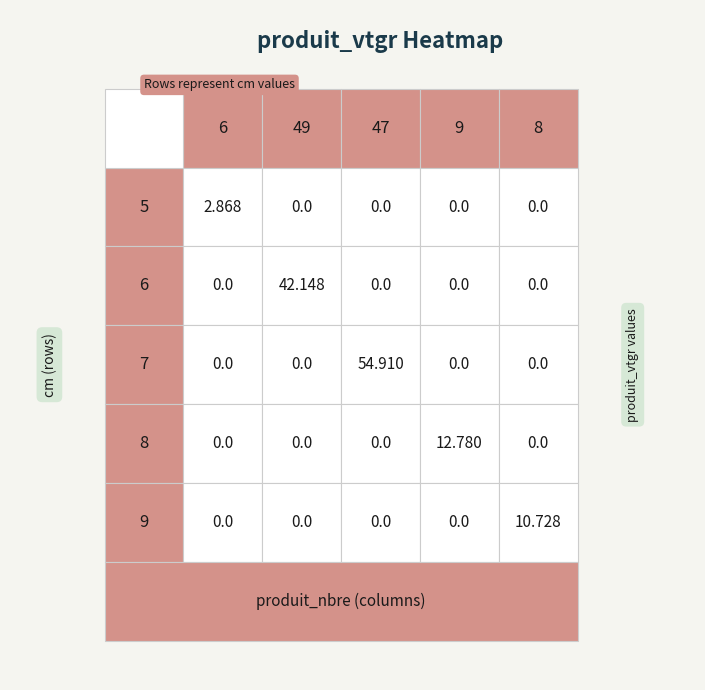

Which series has the widest spread of values?

7